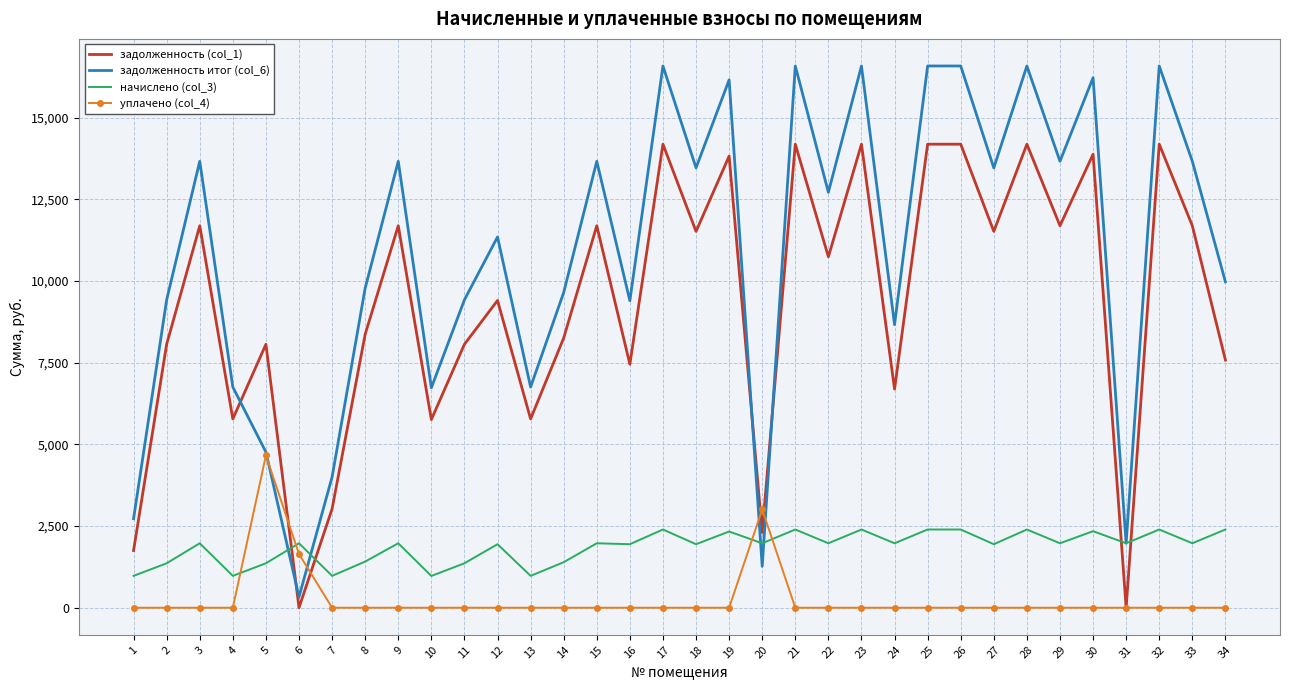

What are all the series names shown in the legend?

задолженность (col_1), задолженность итог (col_6), начислено (col_3), уплачено (col_4)